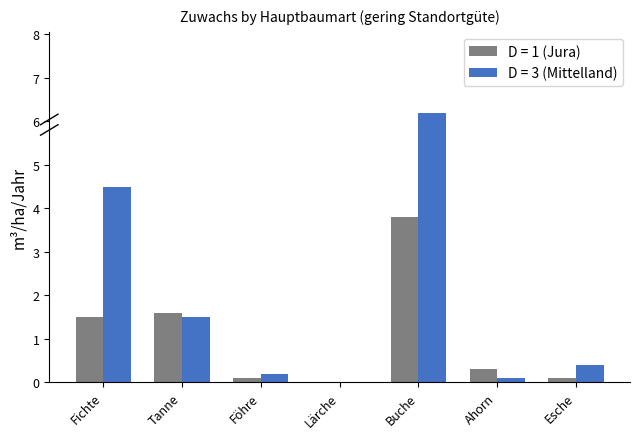

Reading left to right, list all the values displayed in this chart.

D = 1 (Jura): Fichte=1.5	Tanne=1.6	Föhre=0.1	Lärche=0.0	Buche=3.8	Ahorn=0.3	Esche=0.1
D = 3 (Mittelland): Fichte=4.5	Tanne=1.5	Föhre=0.2	Lärche=0.0	Buche=6.2	Ahorn=0.1	Esche=0.4